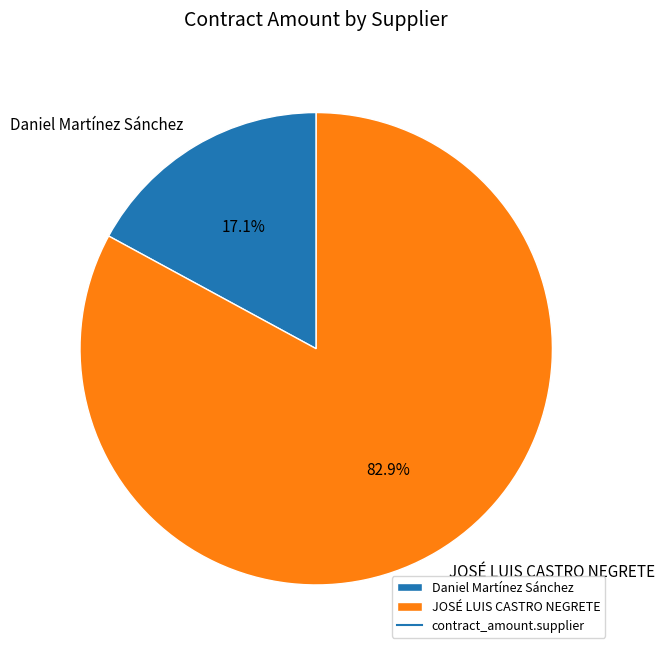

True or false: Daniel Martínez Sánchez accounts for 17% of the total.

True